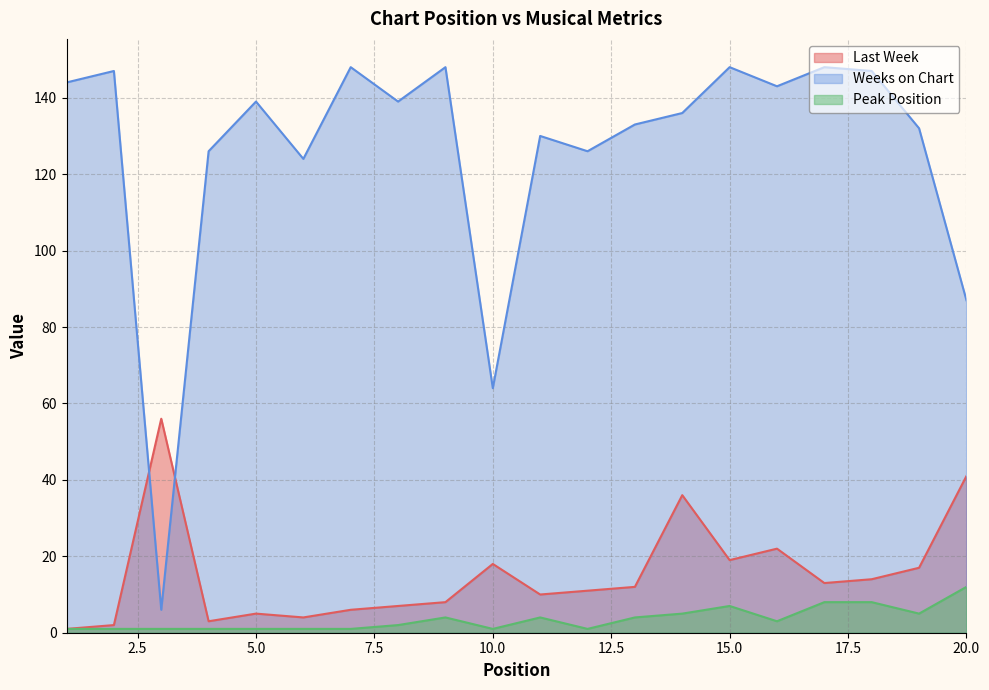

Which series has the largest range (max minus min)?

Weeks on Chart